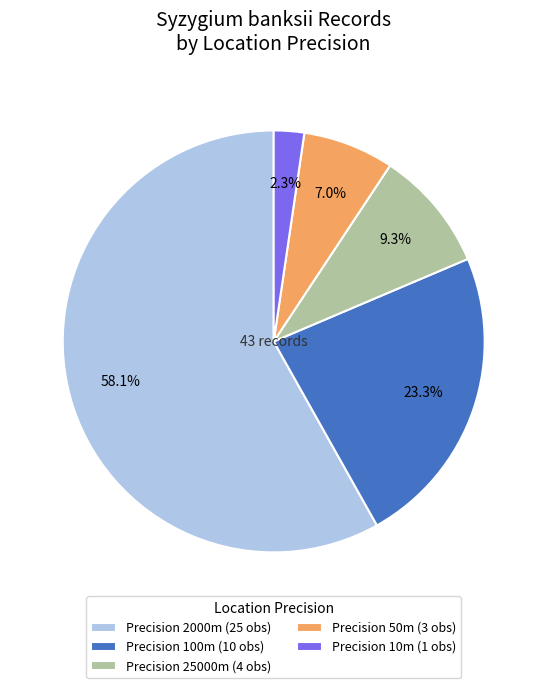

How many segments does this pie chart have?

5